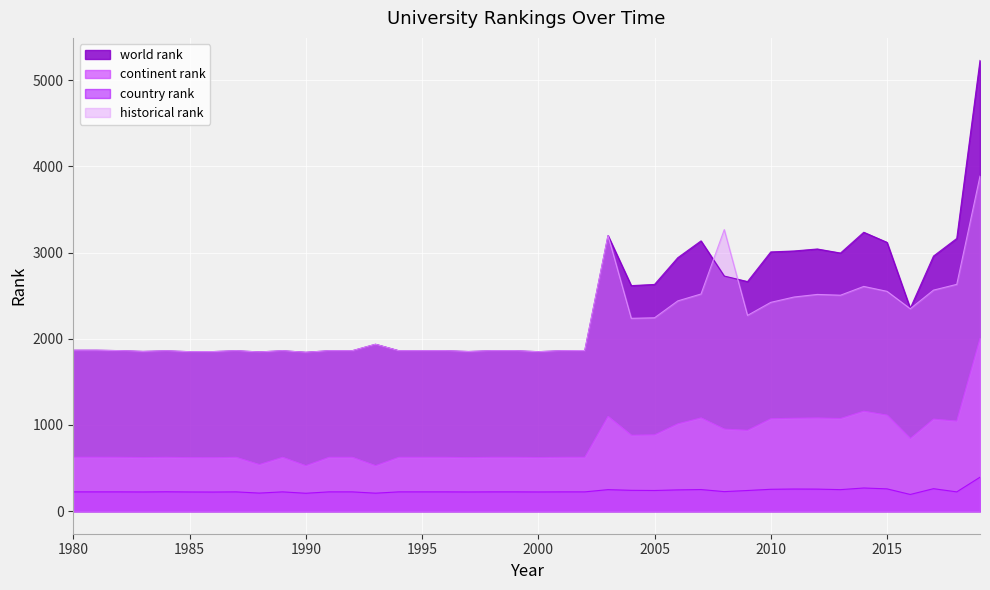

How many values in the country rank series are below 224?

9